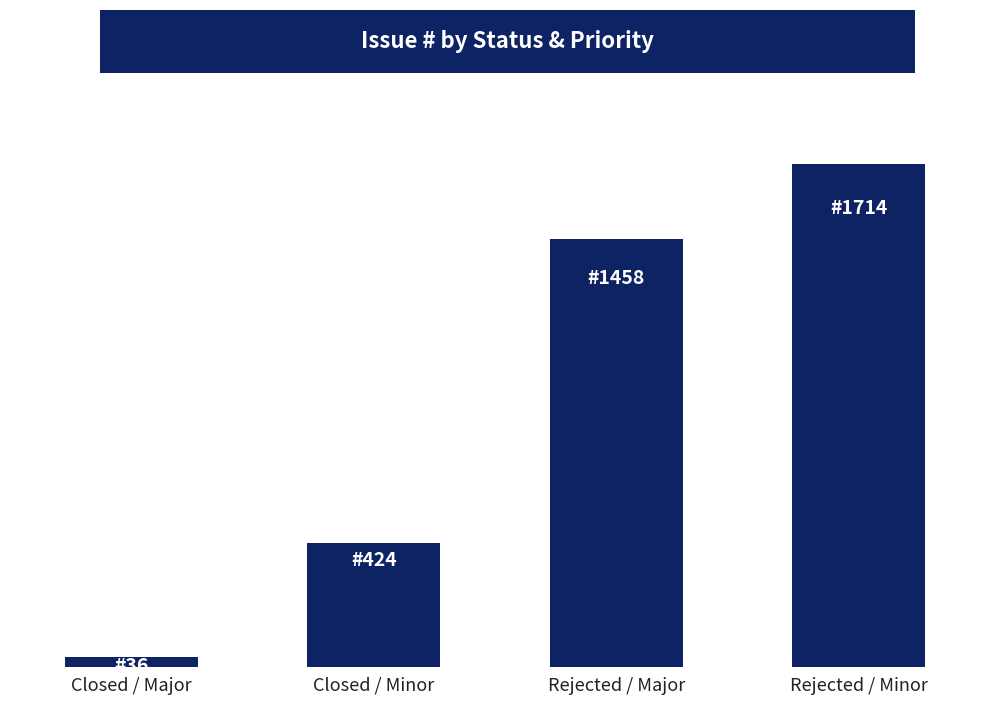

Are the bars horizontal?

No